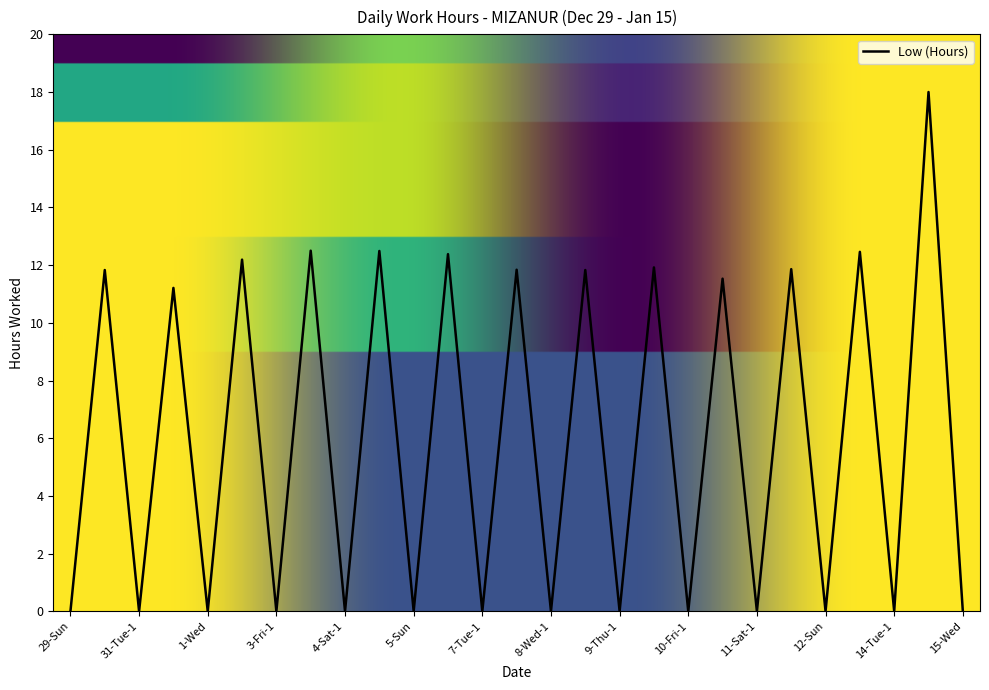

What is the maximum value shown in the chart?

18.0